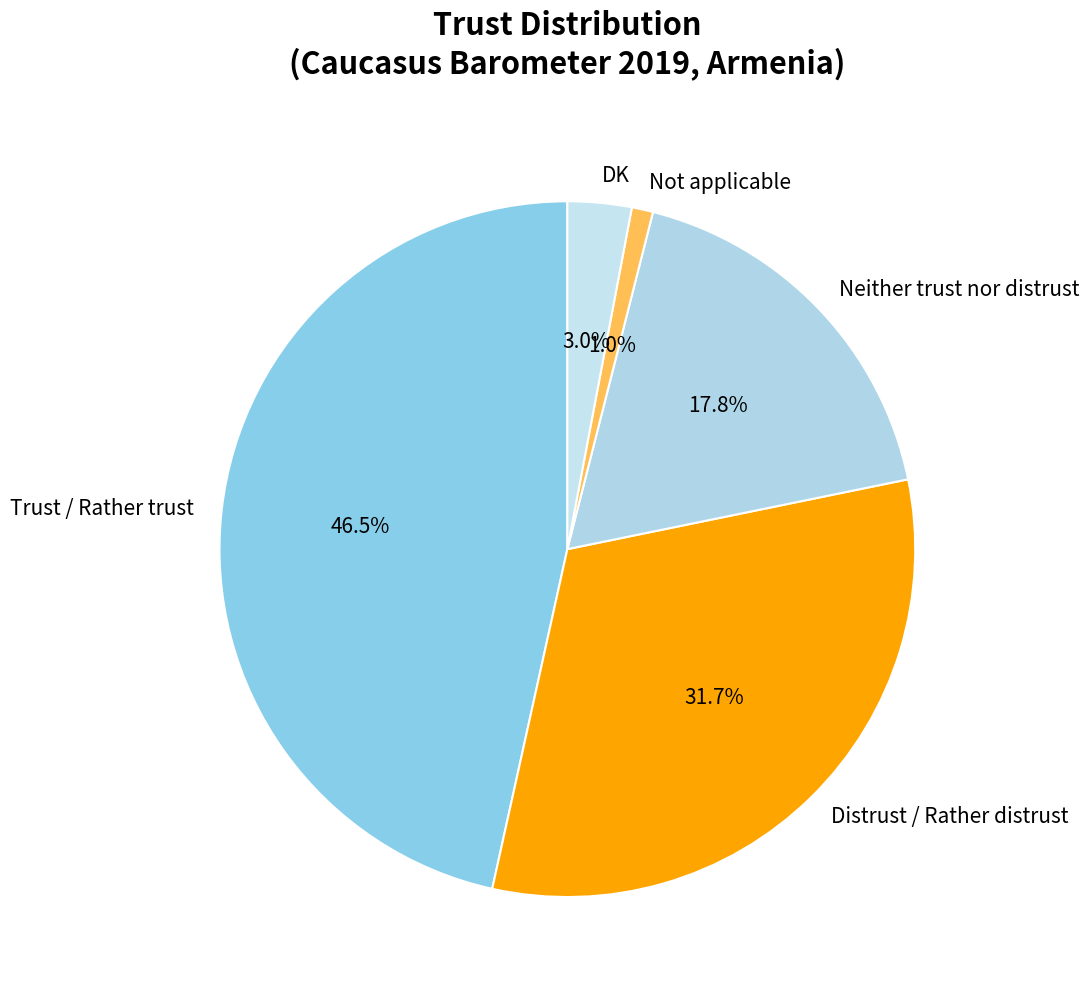

Combined, what portion of the pie is Not applicable and Neither trust nor distrust?

18.8%